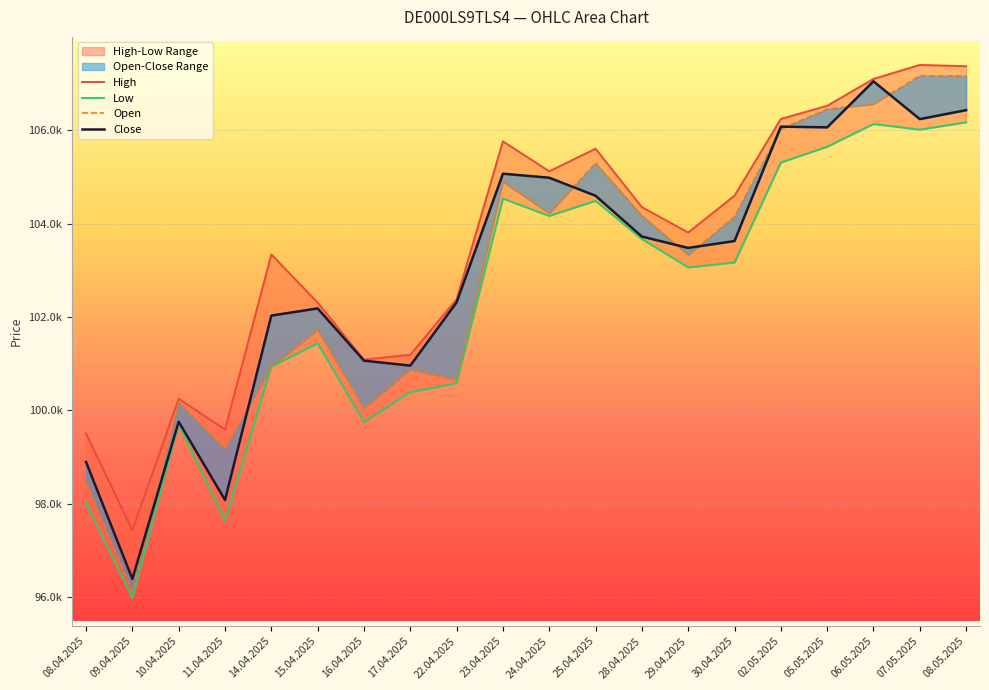

What is the difference between the Close values at 02.05.2025 and 07.05.2025?

161